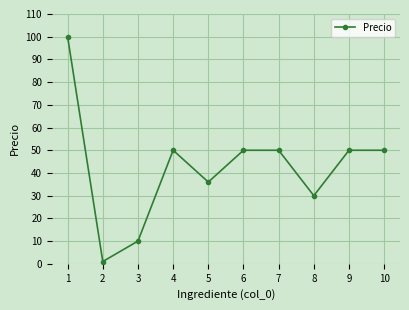

At which category does the data reach its first local peak?

4